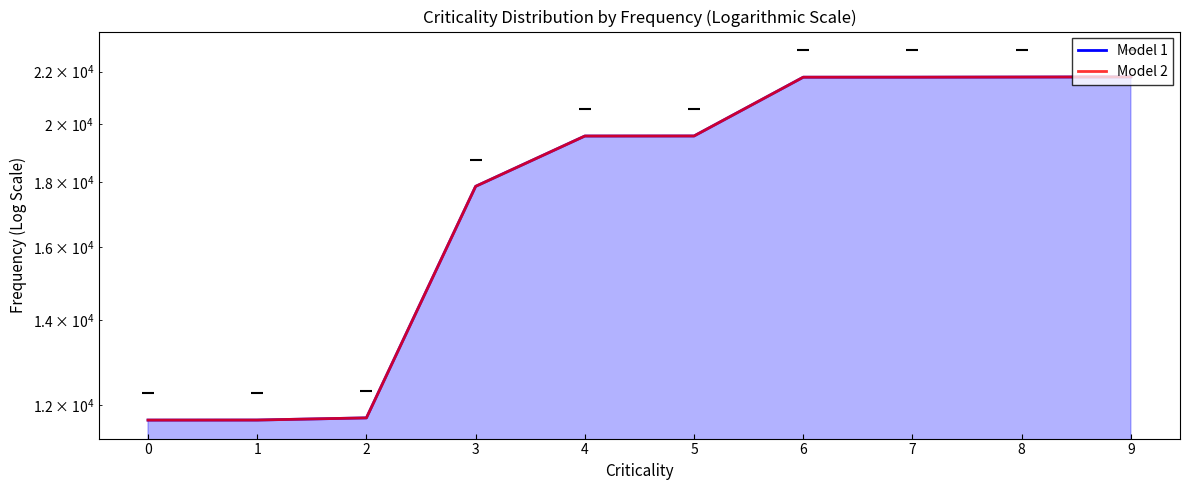

True or false: Model 1 and Model 2 cross at least once.

False